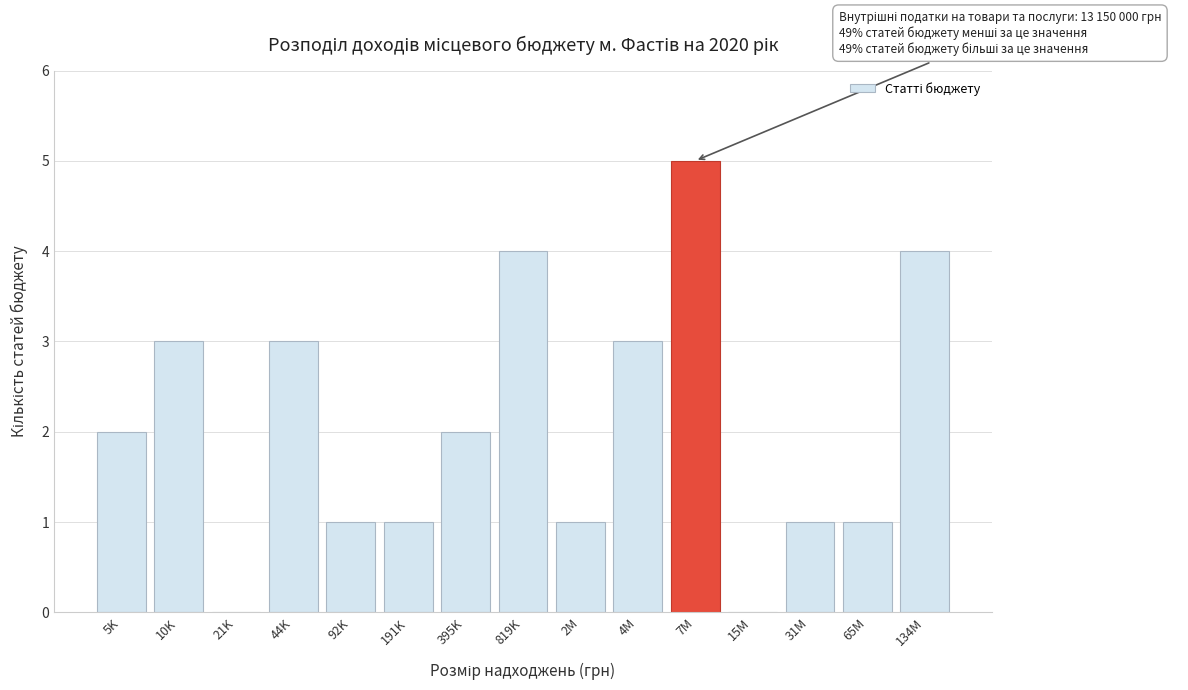

Reading right to left, extract all data points from this chart.

134M=4	65M=1	31M=1	15M=0	7M=5	4M=3	2M=1	819K=4	395K=2	191K=1	92K=1	44K=3	21K=0	10K=3	5K=2